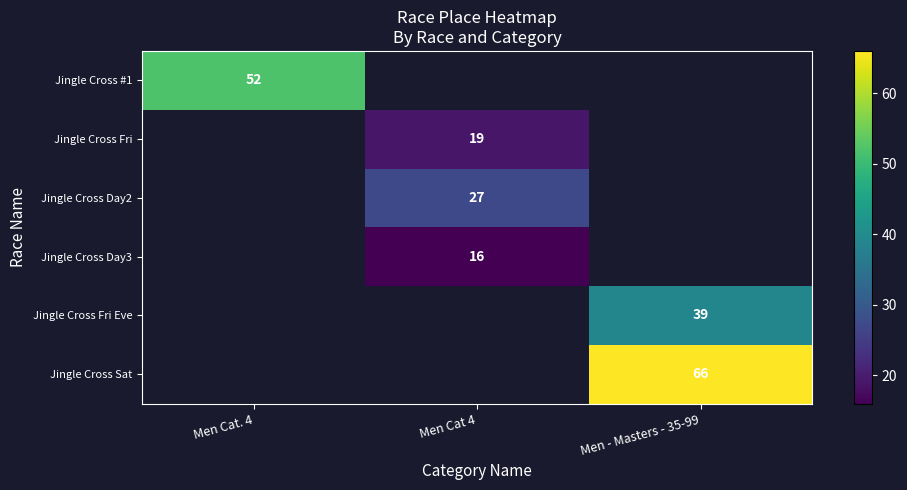

Is it true that Jingle Cross Sat equals 95 at Men - Masters - 35-99?

False